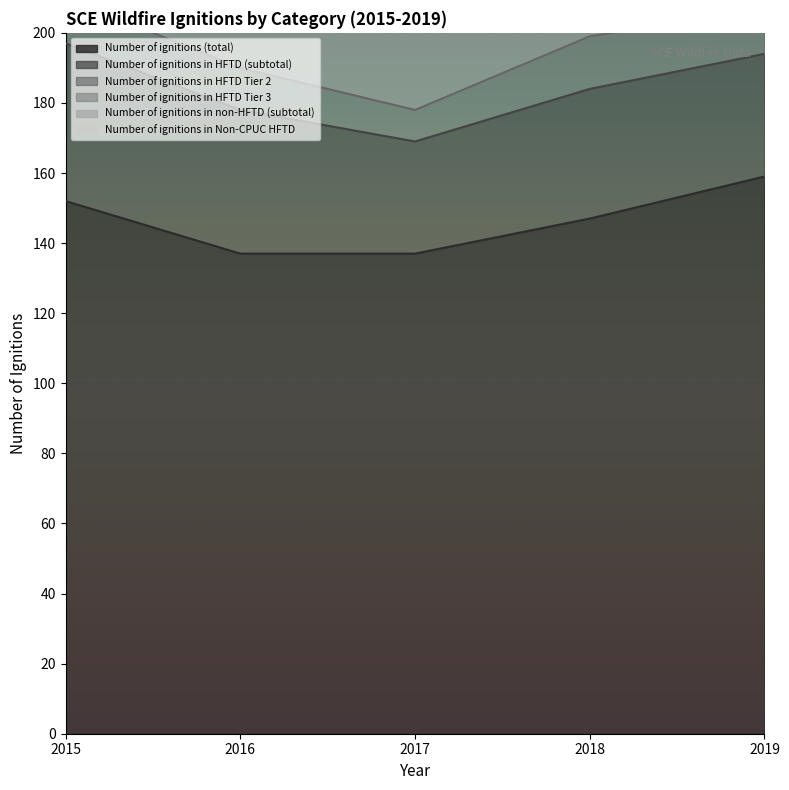

How many data points in Number of ignitions in HFTD (subtotal) are above 37?

2